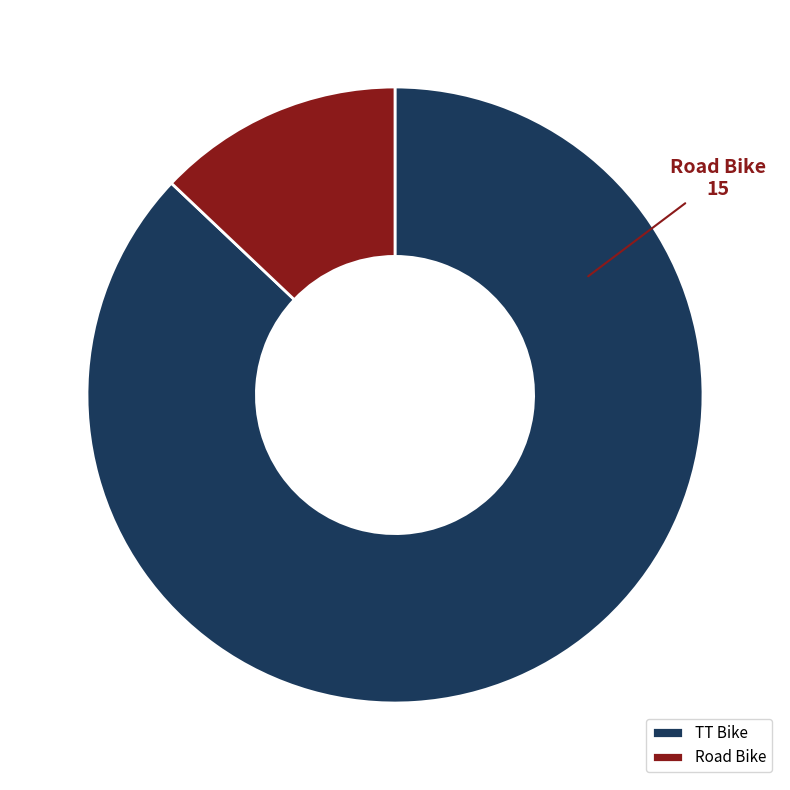

What is the smallest slice in the pie chart?

Road Bike